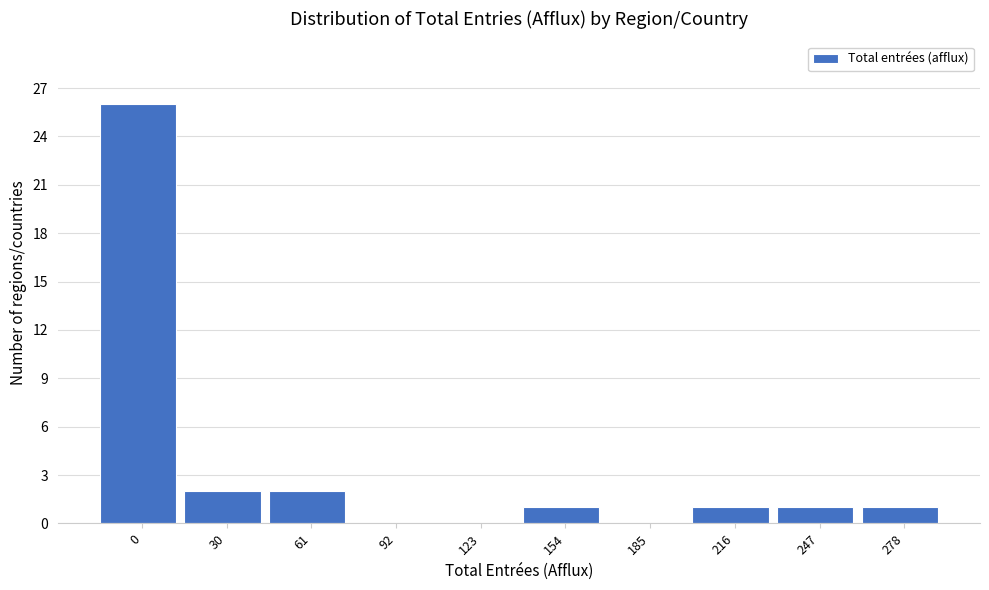

Reading right to left, list all the values displayed in this chart.

278=1	247=1	216=1	185=0	154=1	123=0	92=0	61=2	30=2	0=26